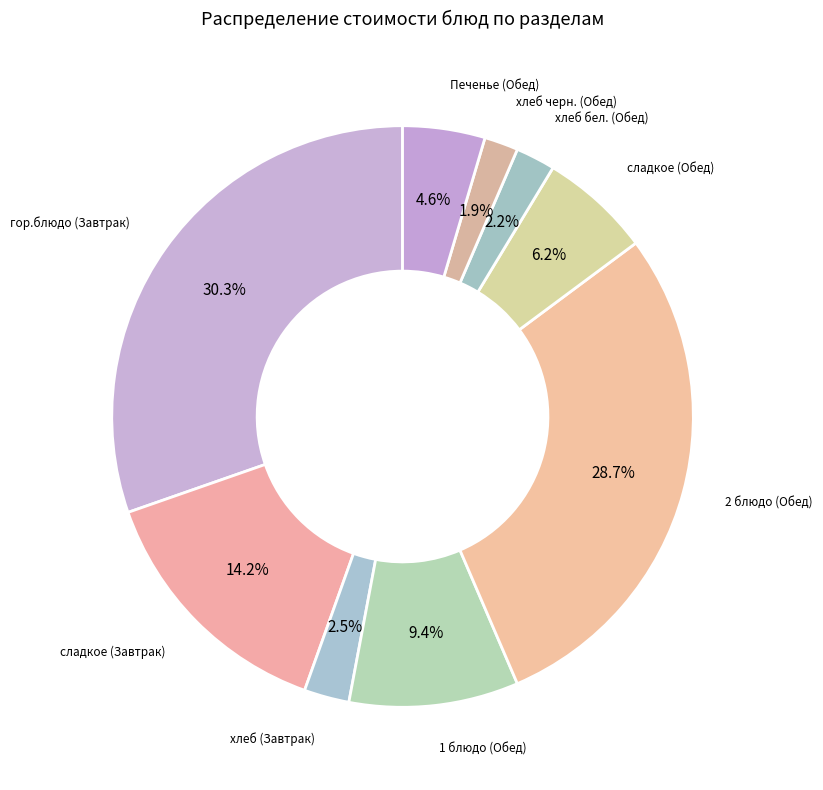

Which slice is the largest?

гор.блюдо (Завтрак)